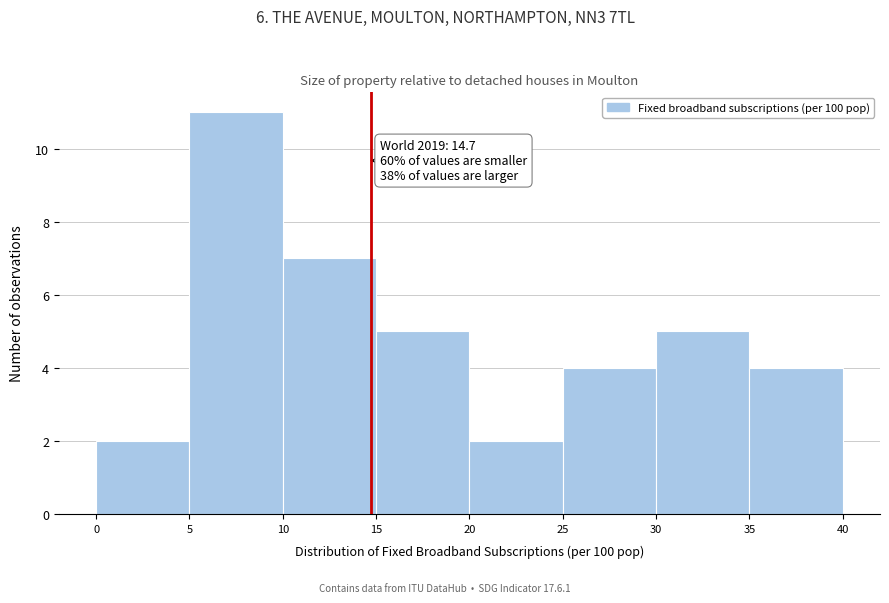

Which range on the x-axis has the tallest bar?

5 to 10